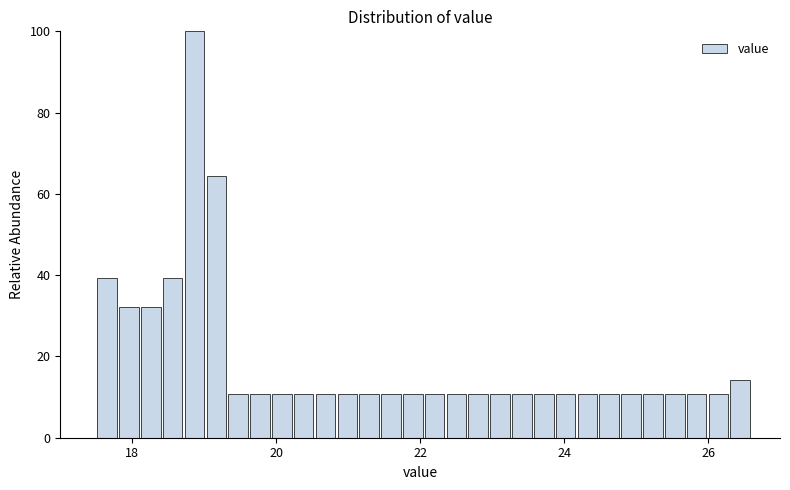

Around what value on the x-axis is the tallest bar? Give the approximate position of its centre, as read against the axis.

18.8